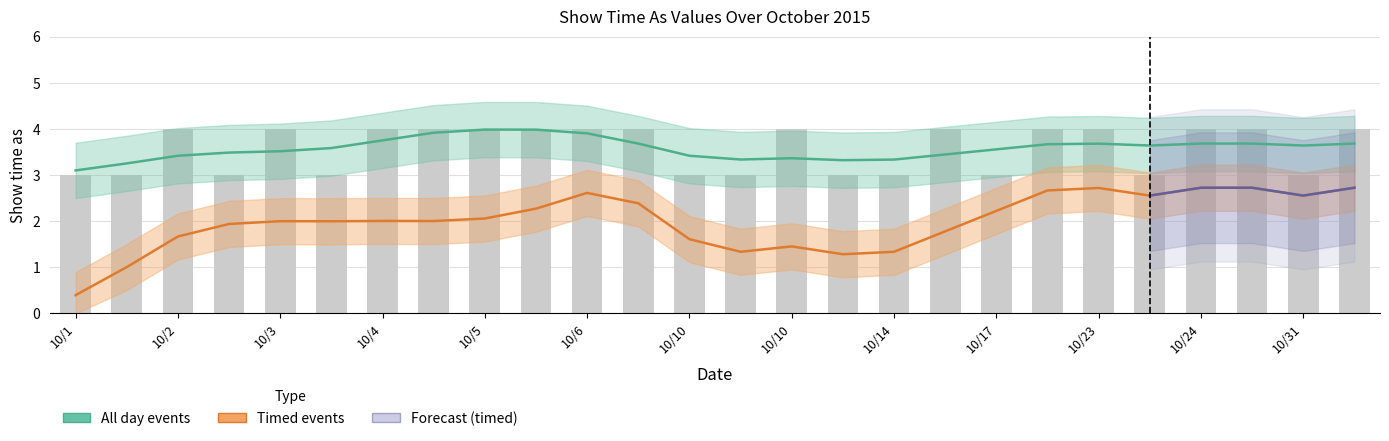

What is the value of the All day events bar at the 11th from the left?

4